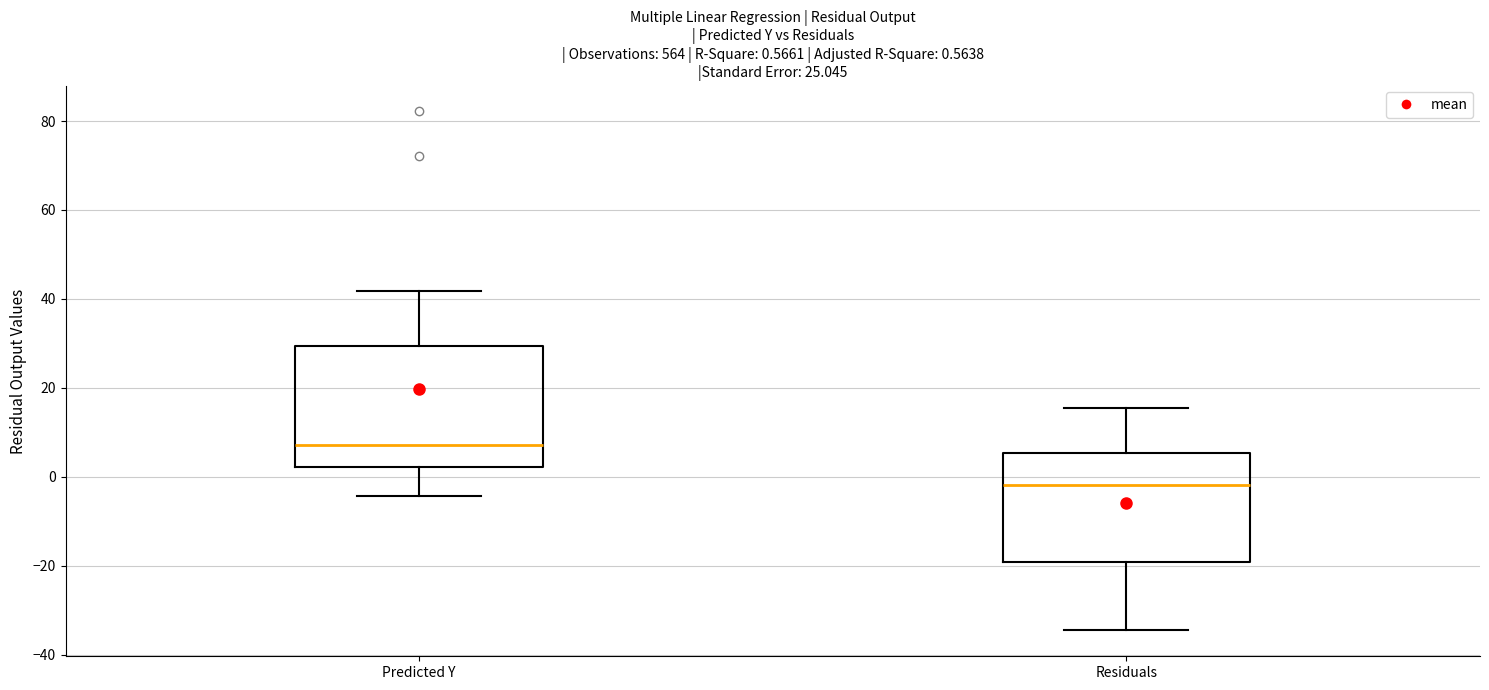

Which box is the tallest, from its lower edge to its upper edge?

Predicted Y